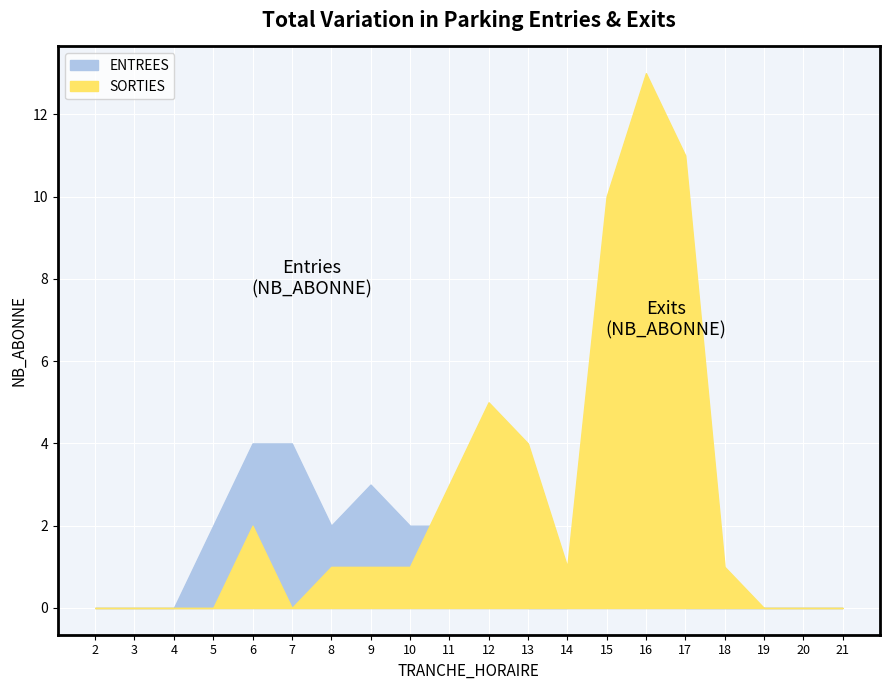

What is the highest value of the ENTREES series?

4